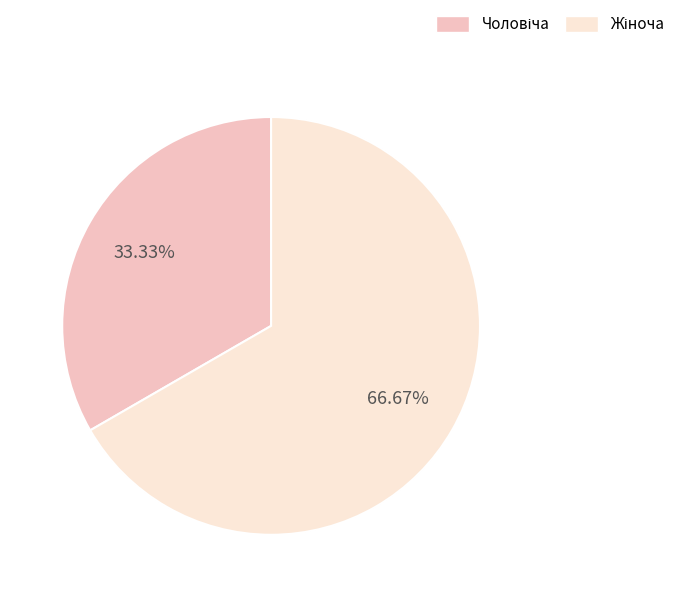

Count the number of slices in the pie.

2